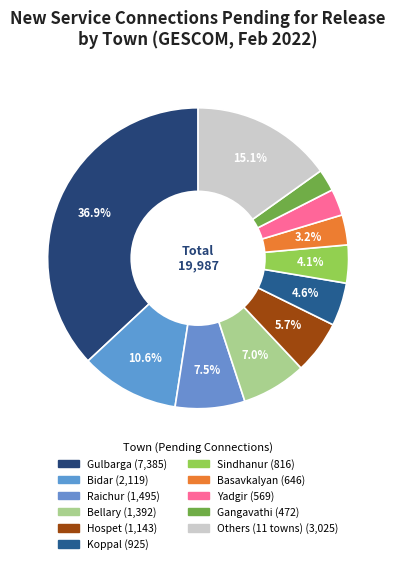

How many slices are in this pie chart?

11